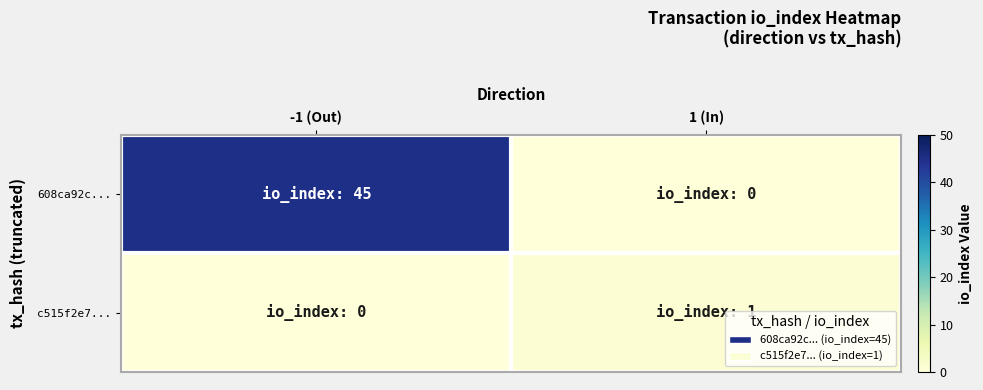

Reading left to right, list all the values displayed in this chart.

608ca92c...: -1 (Out)=45	1 (In)=0
c515f2e7...: -1 (Out)=0	1 (In)=1